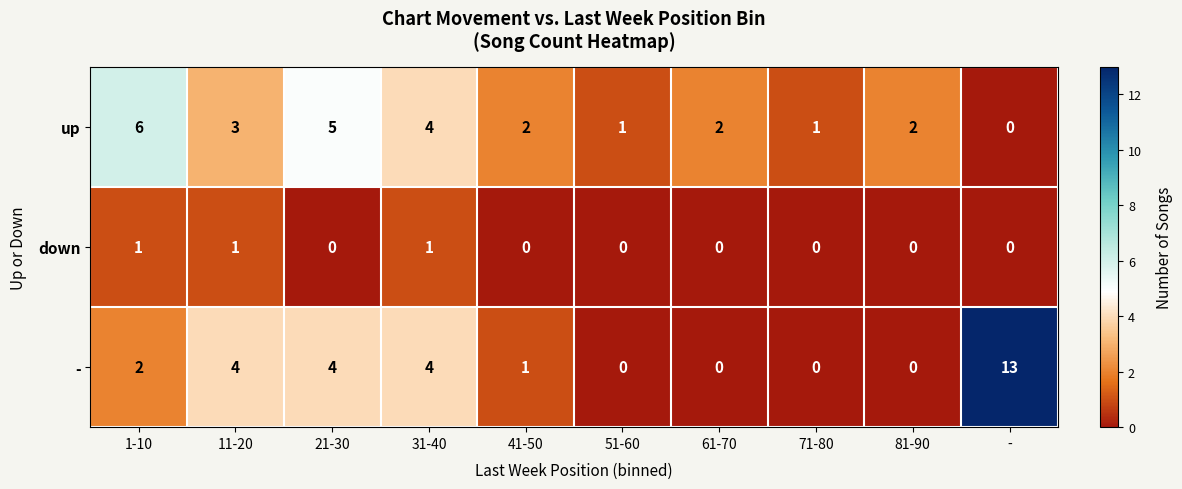

What is the total value across all series at 61-70?

2